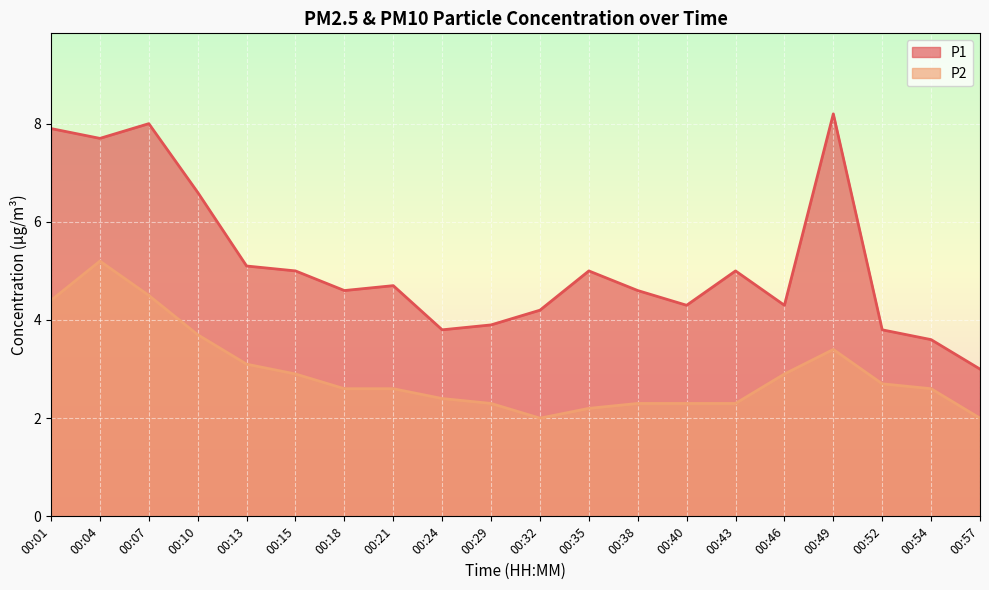

True or false: P2 and P1 intersect in this chart.

False